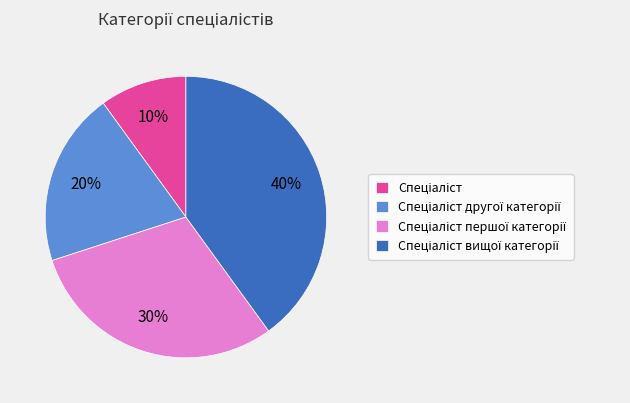

To the nearest percent, what is the average slice percentage?

25%